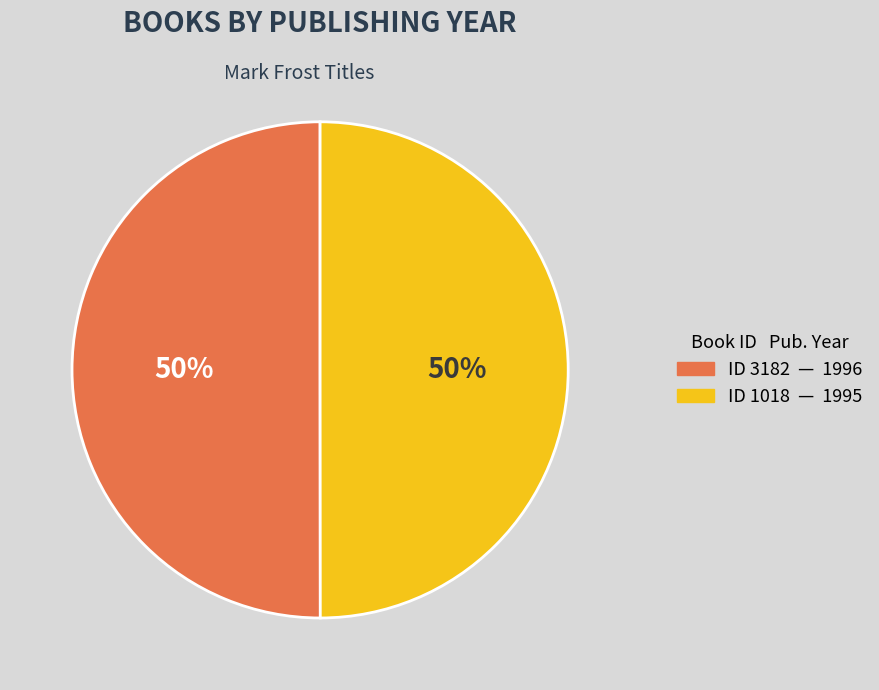

To the nearest percent, what is the average slice percentage?

50%